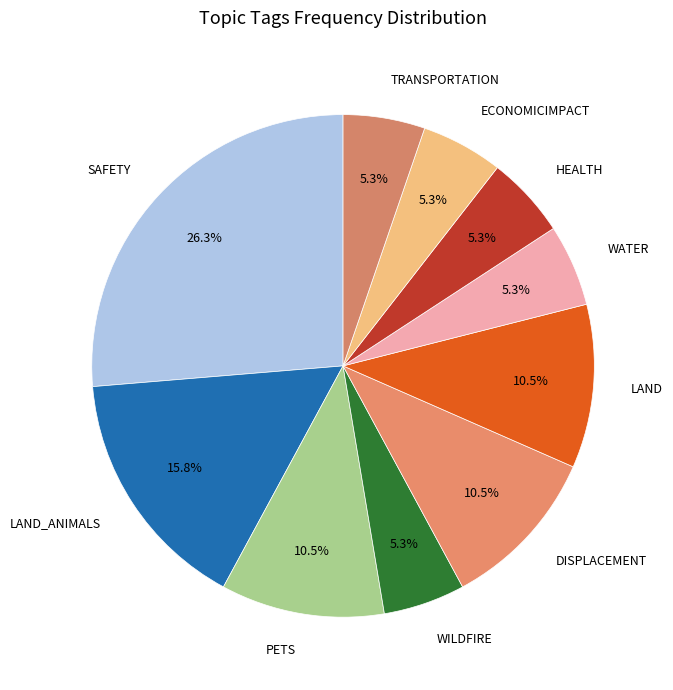

Which has a higher value, HEALTH or PETS?

PETS